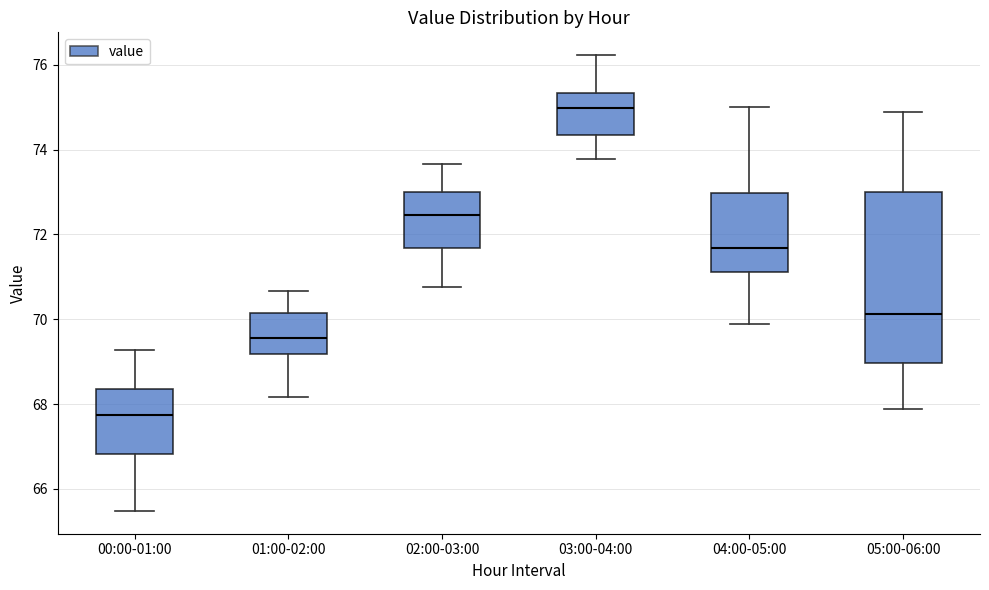

Where is the upper edge of the box for 05:00-06:00 on the y-axis? The values are not printed on the chart, so give them approximately, as read against the axis.

73.0